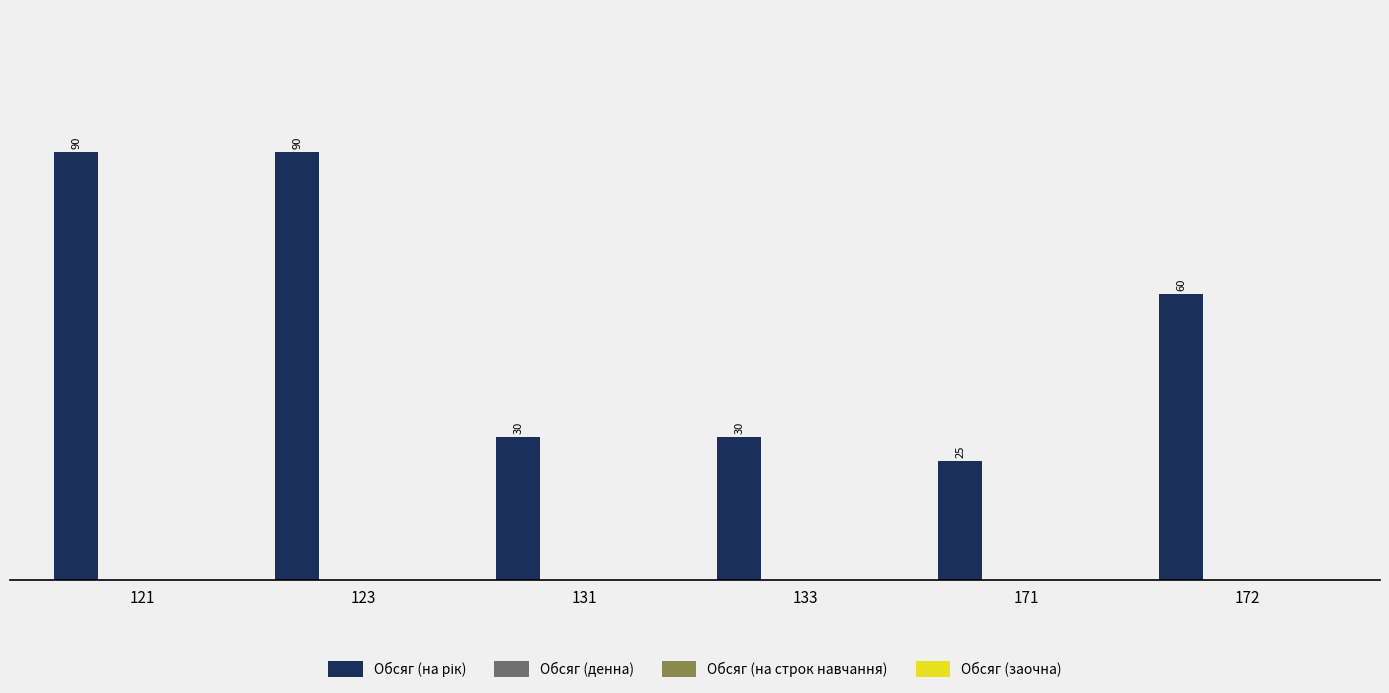

What is the maximum value shown in the chart?

90